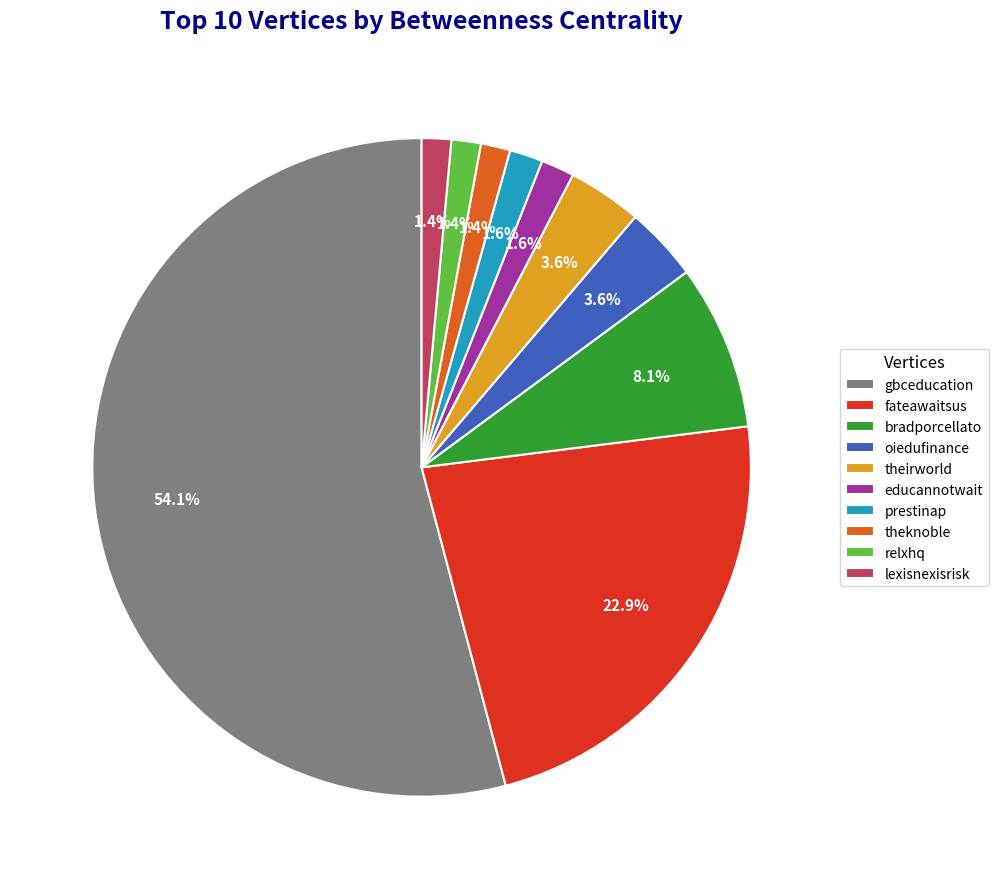

Does educannotwait account for over 50% of the chart?

No